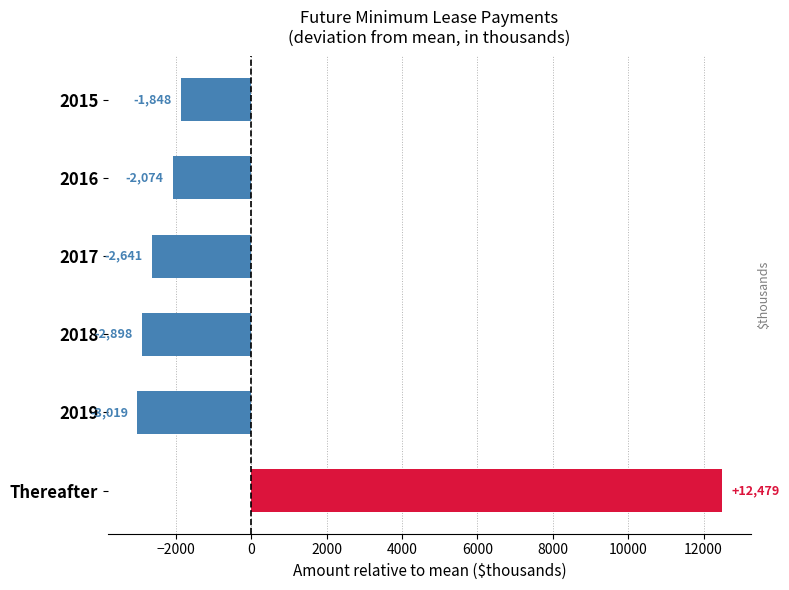

How many series are shown in this chart?

1